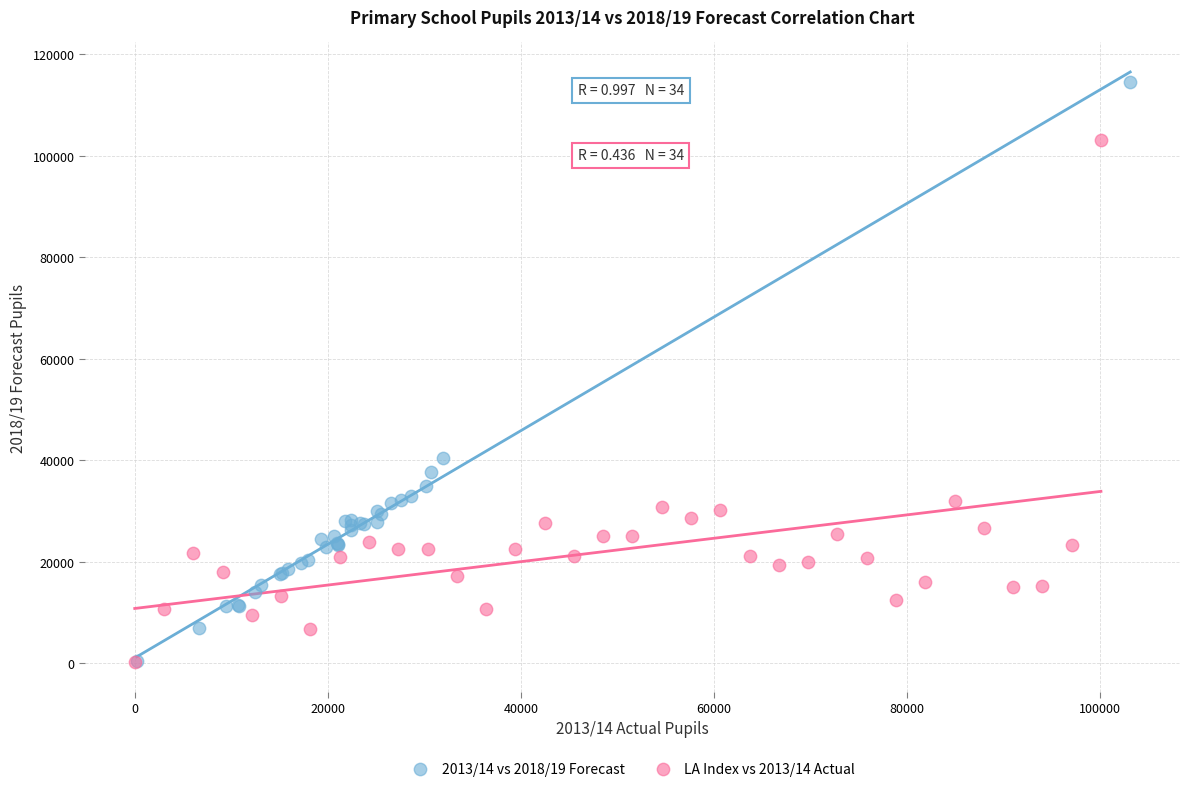

Which series contains the highest Y value?

2013/14 vs 2018/19 Forecast